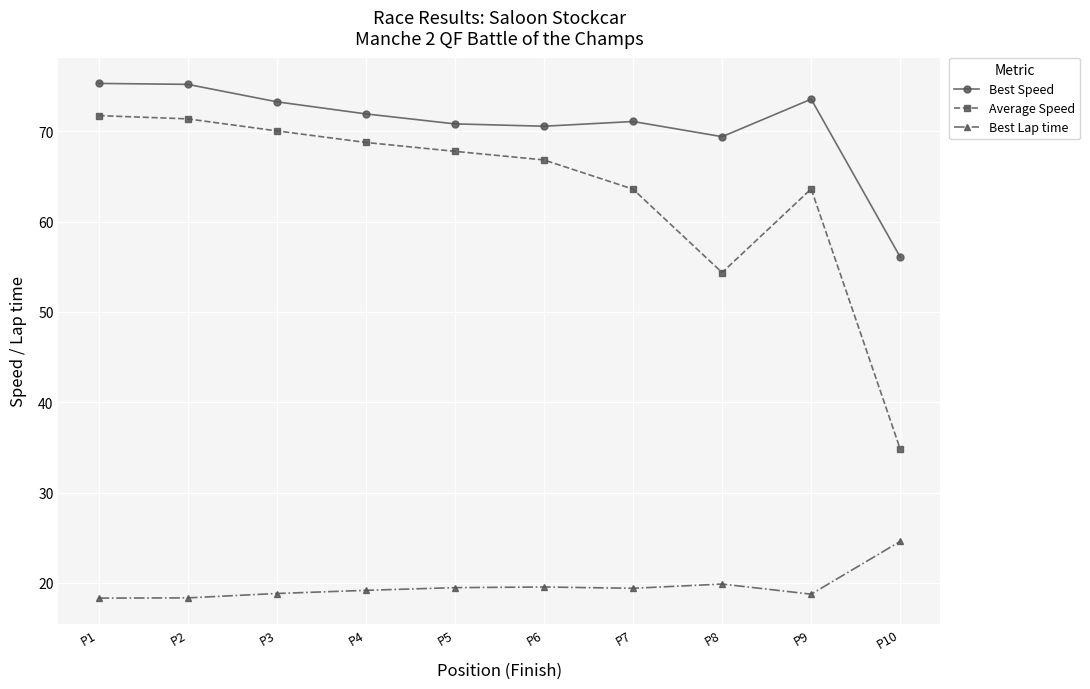

Is the value of Average Speed at P2 greater than the value of Best Lap time at P7?

Yes